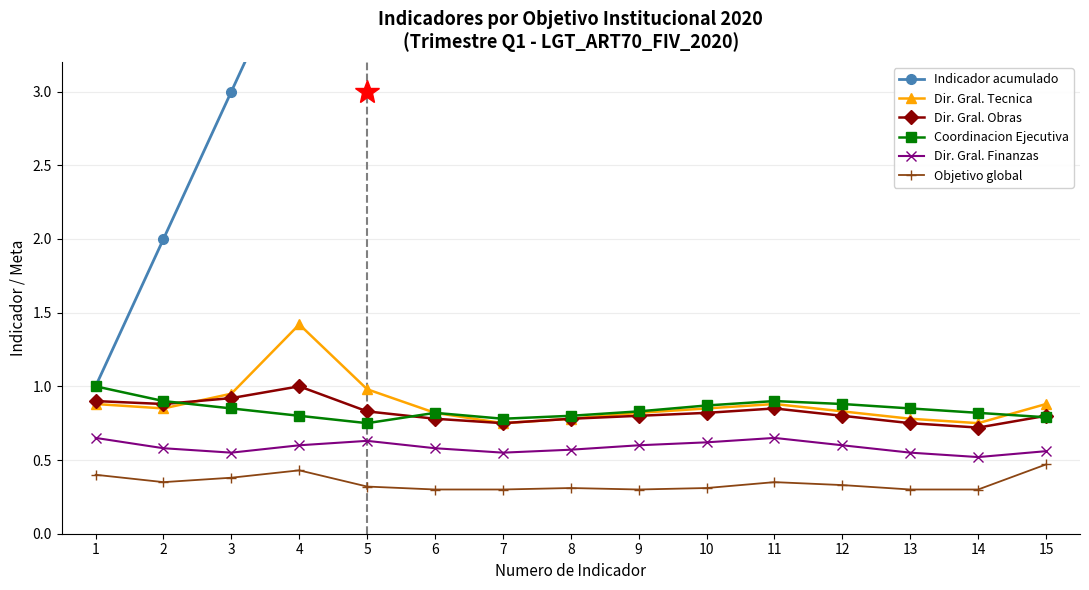

True or false: Indicador acumulado and Dir. Gral. Finanzas intersect in this chart.

False